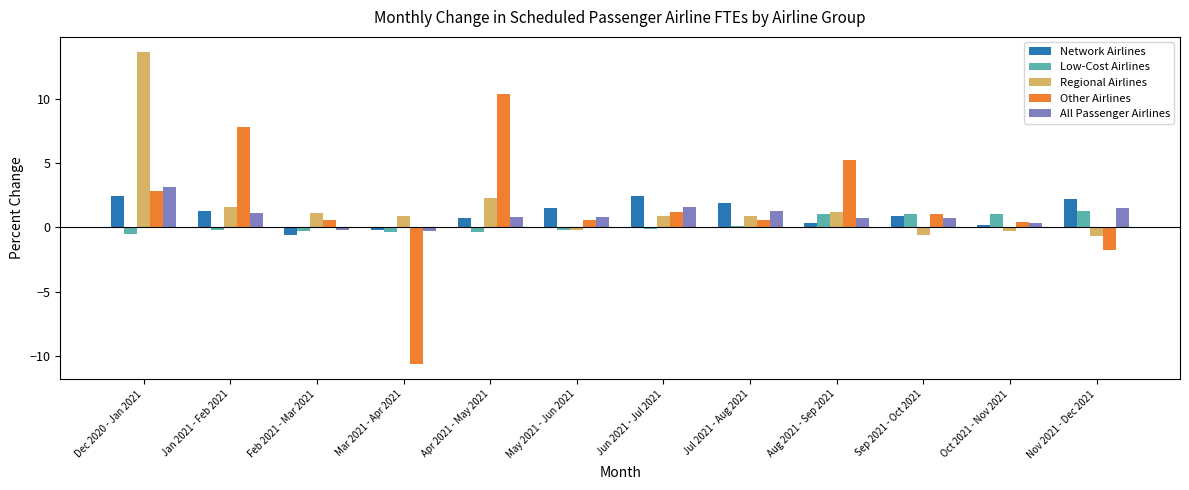

True or false: Network Airlines has a value of 2.1 at Jan 2021 - Feb 2021.

False